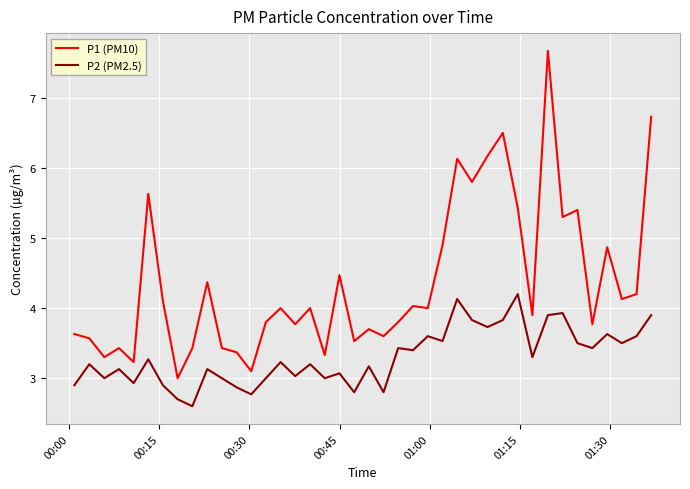

Which series has the largest range (max minus min)?

P1 (PM10)